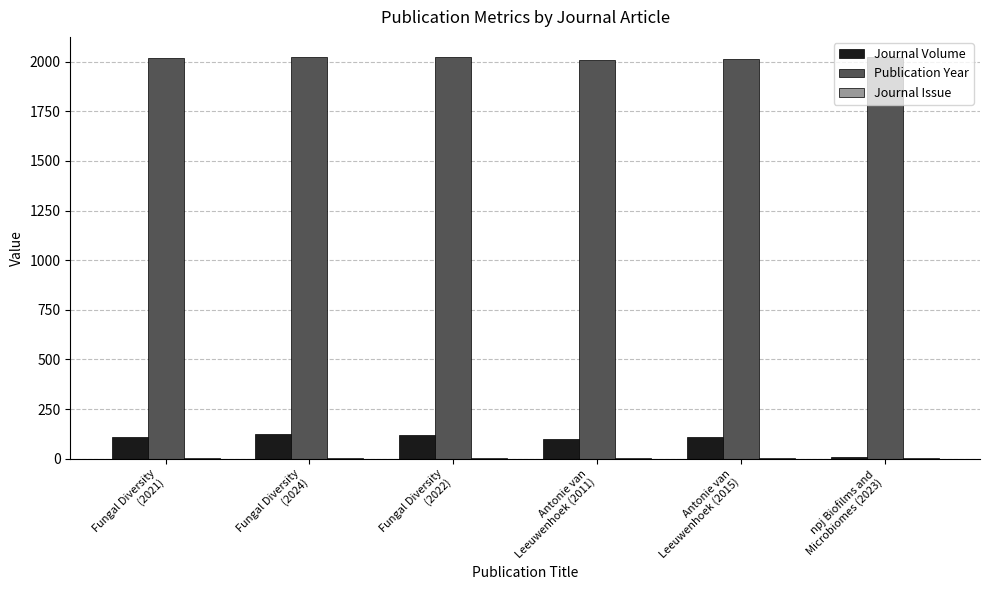

What is the highest value of the Journal Volume series?

124